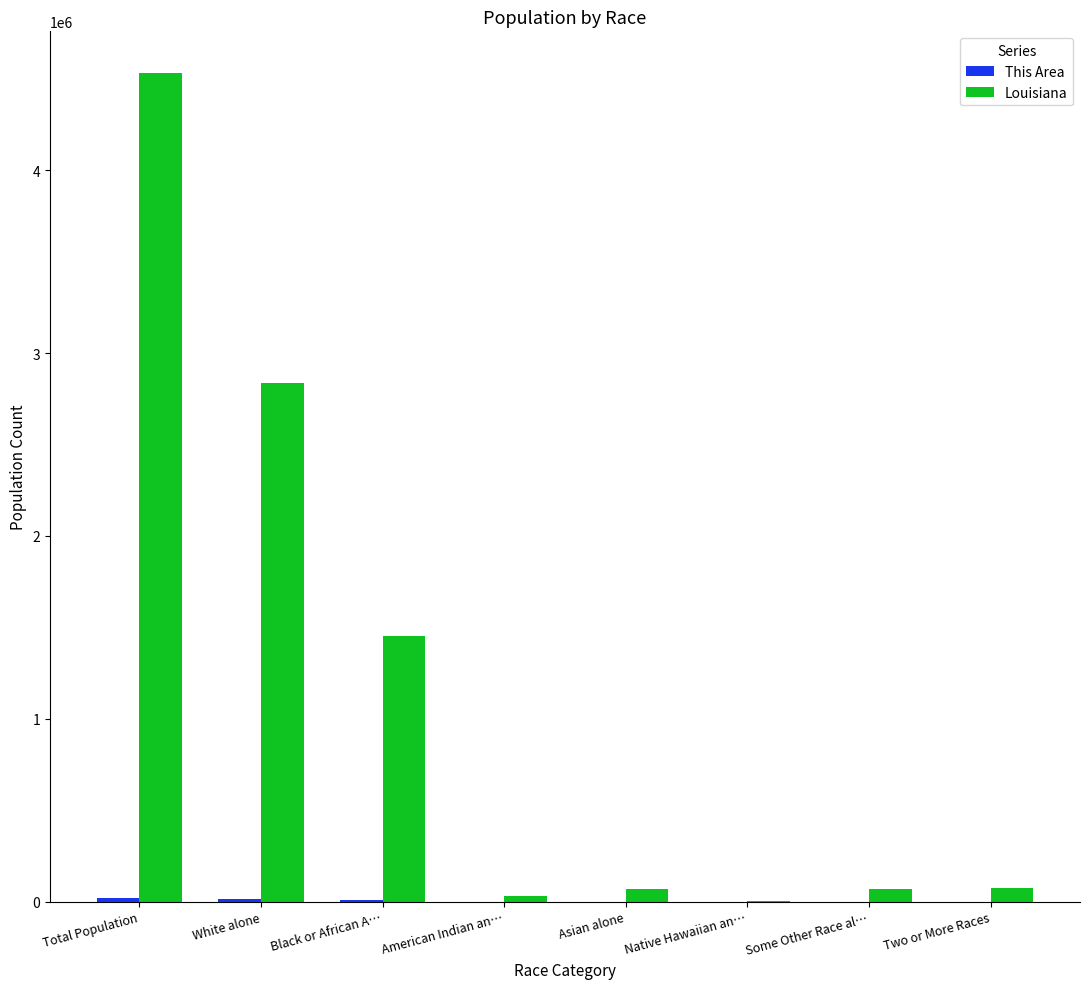

What is the highest value of the Louisiana series?

4533372